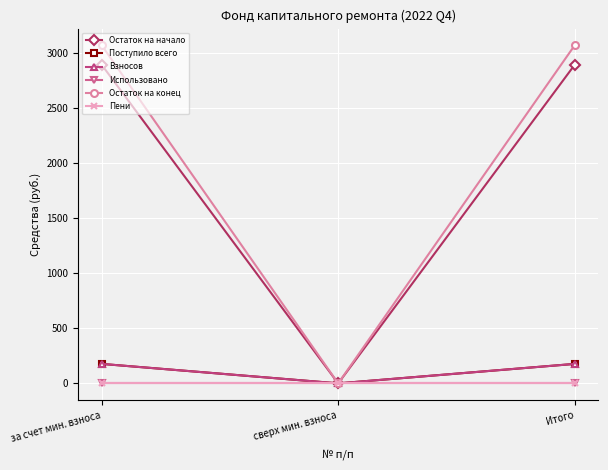

How many data points in Поступило всего are above 176?

2